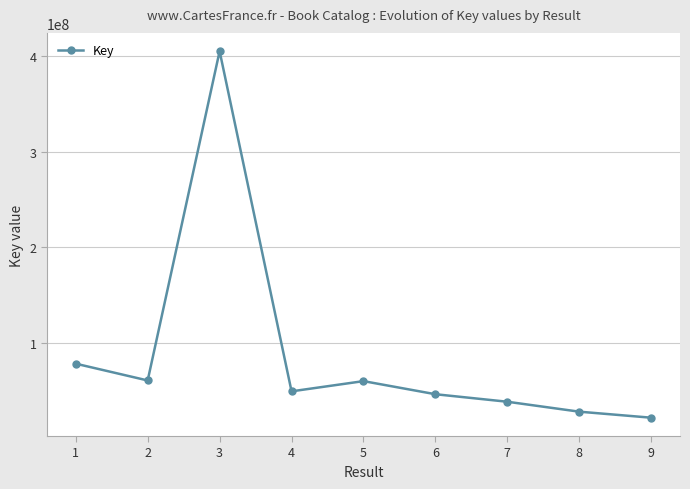

What is the value of the 6th point from the left?

46635124